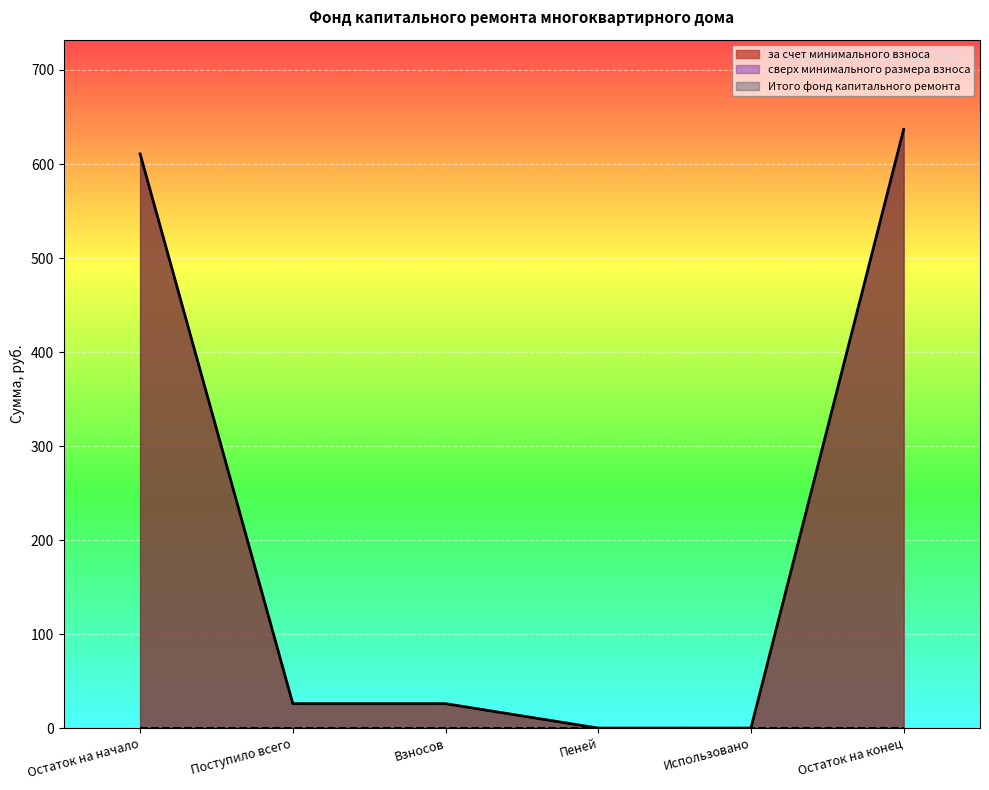

What is the difference between the maximum and second lowest values in the Итого фонд капитального ремонта series?

636.7